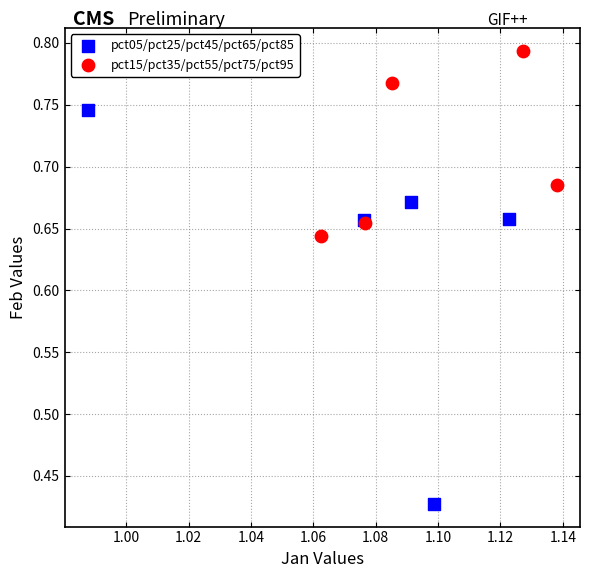

Which series reaches the minimum Y coordinate?

pct05/pct25/pct45/pct65/pct85